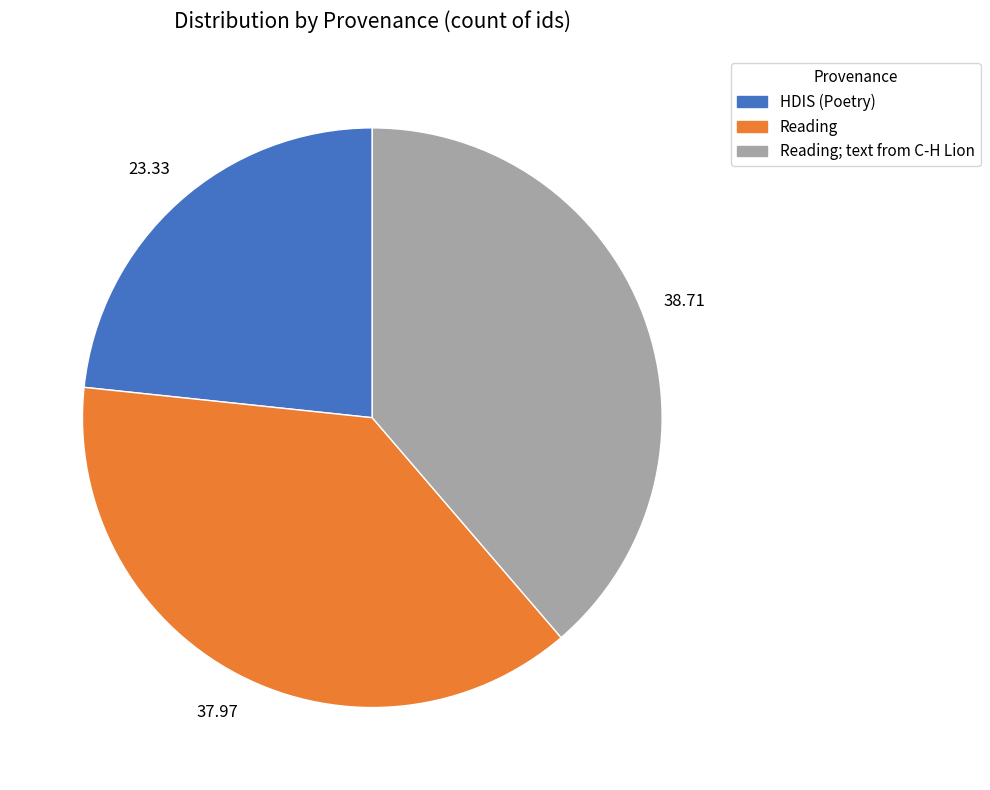

Is there any slice that represents more than half of the pie?

No